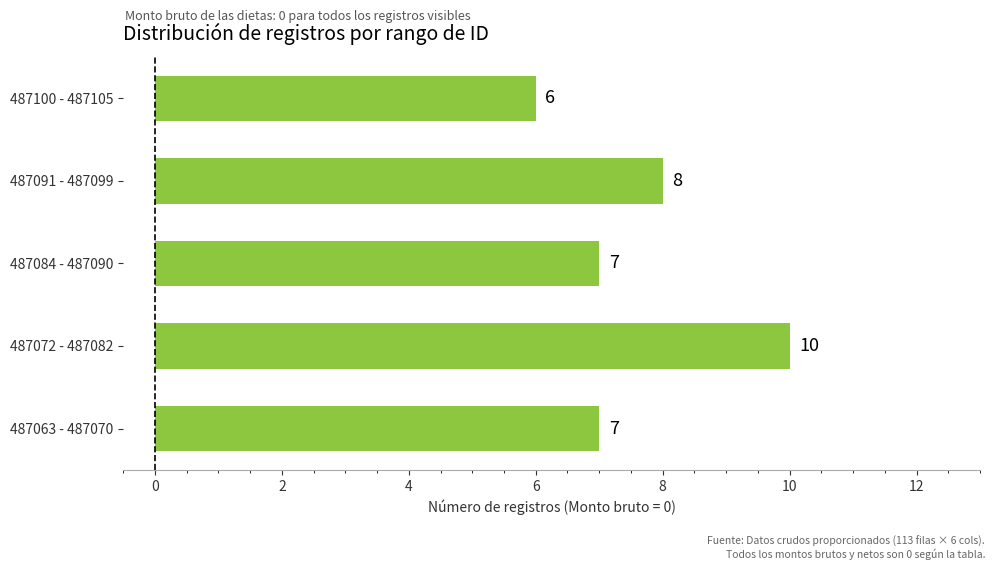

What is the ratio of the value at 487063 - 487070 to the value at 487072 - 487082?

0.7